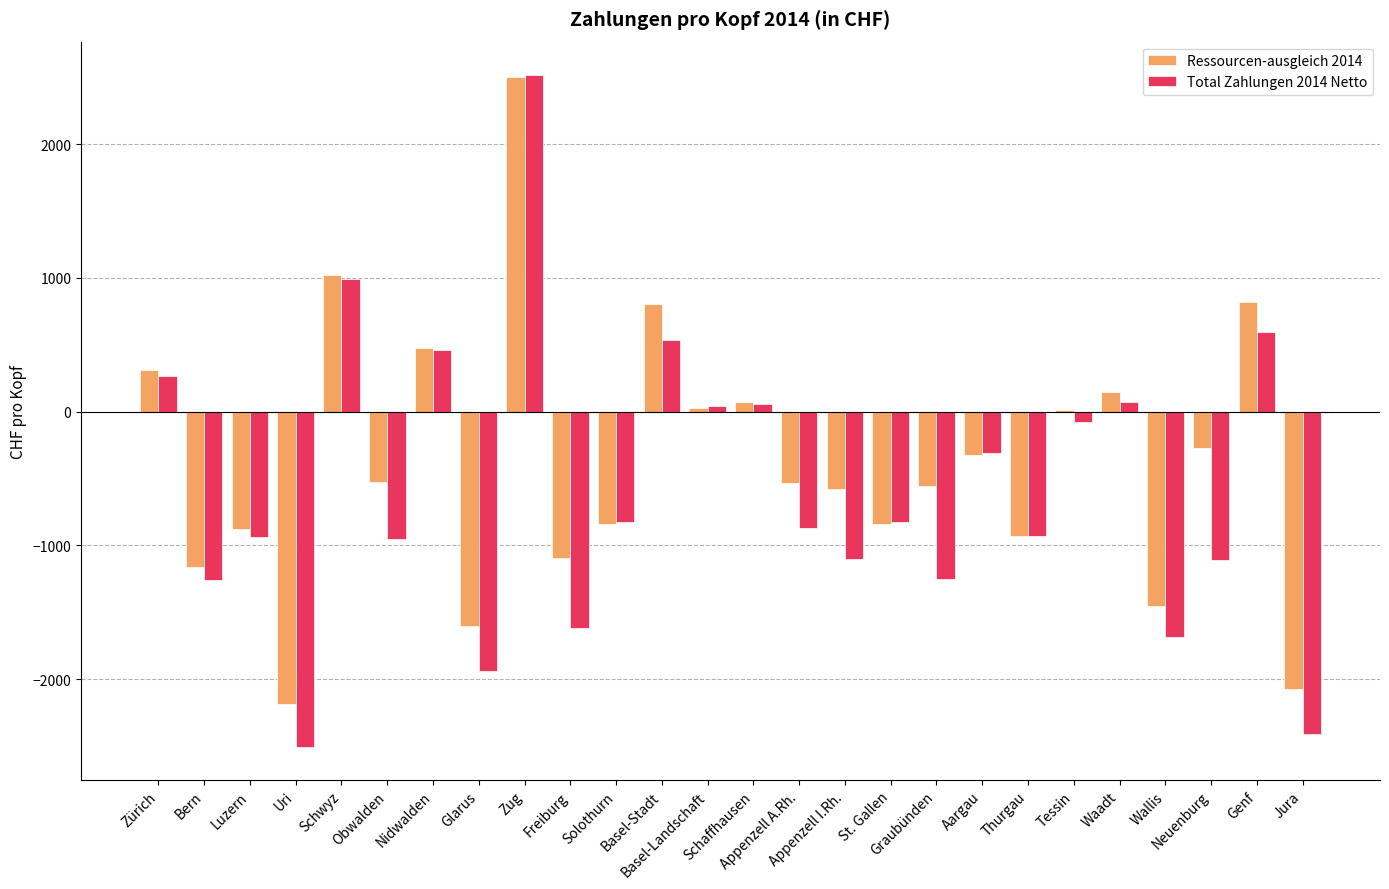

What is the greatest value displayed?

2514.4